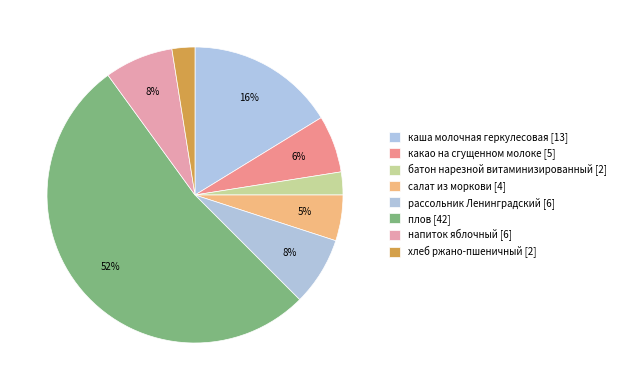

Count the number of slices in the pie.

8